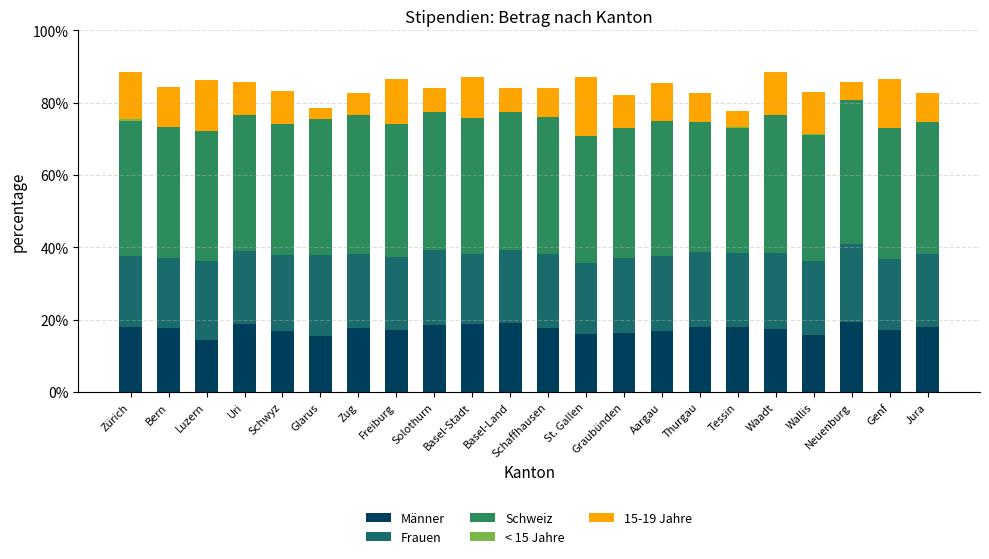

What is the maximum value for Männer?

19.4